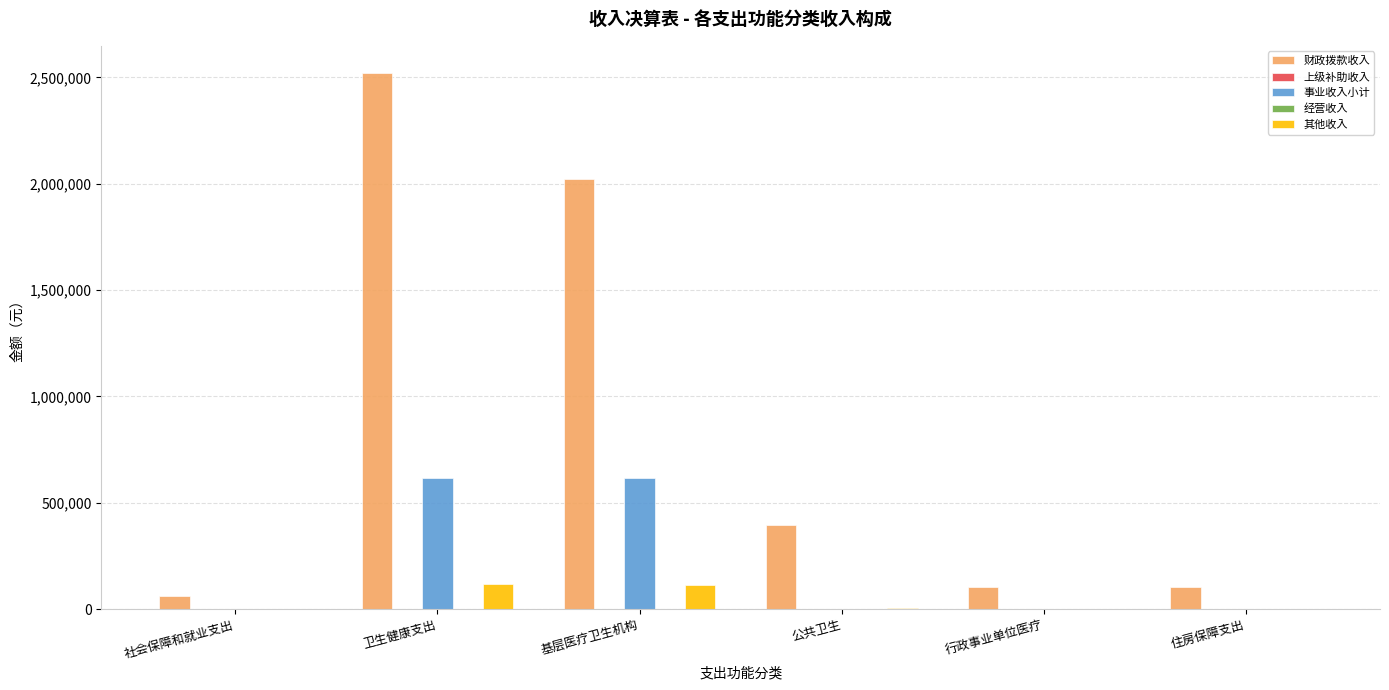

What is the maximum value shown in the chart?

2522184.8